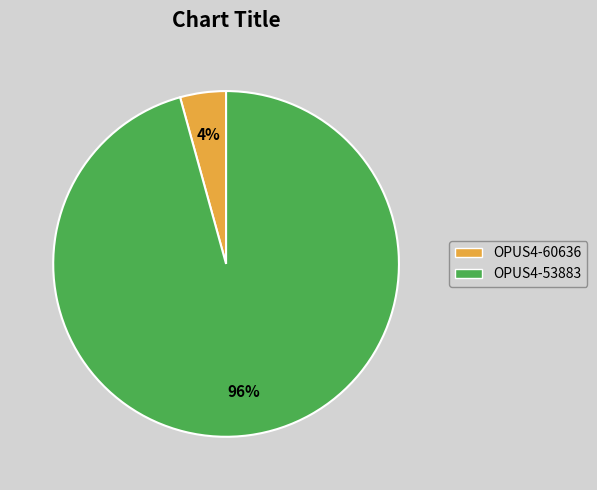

How many segments does this pie chart have?

2